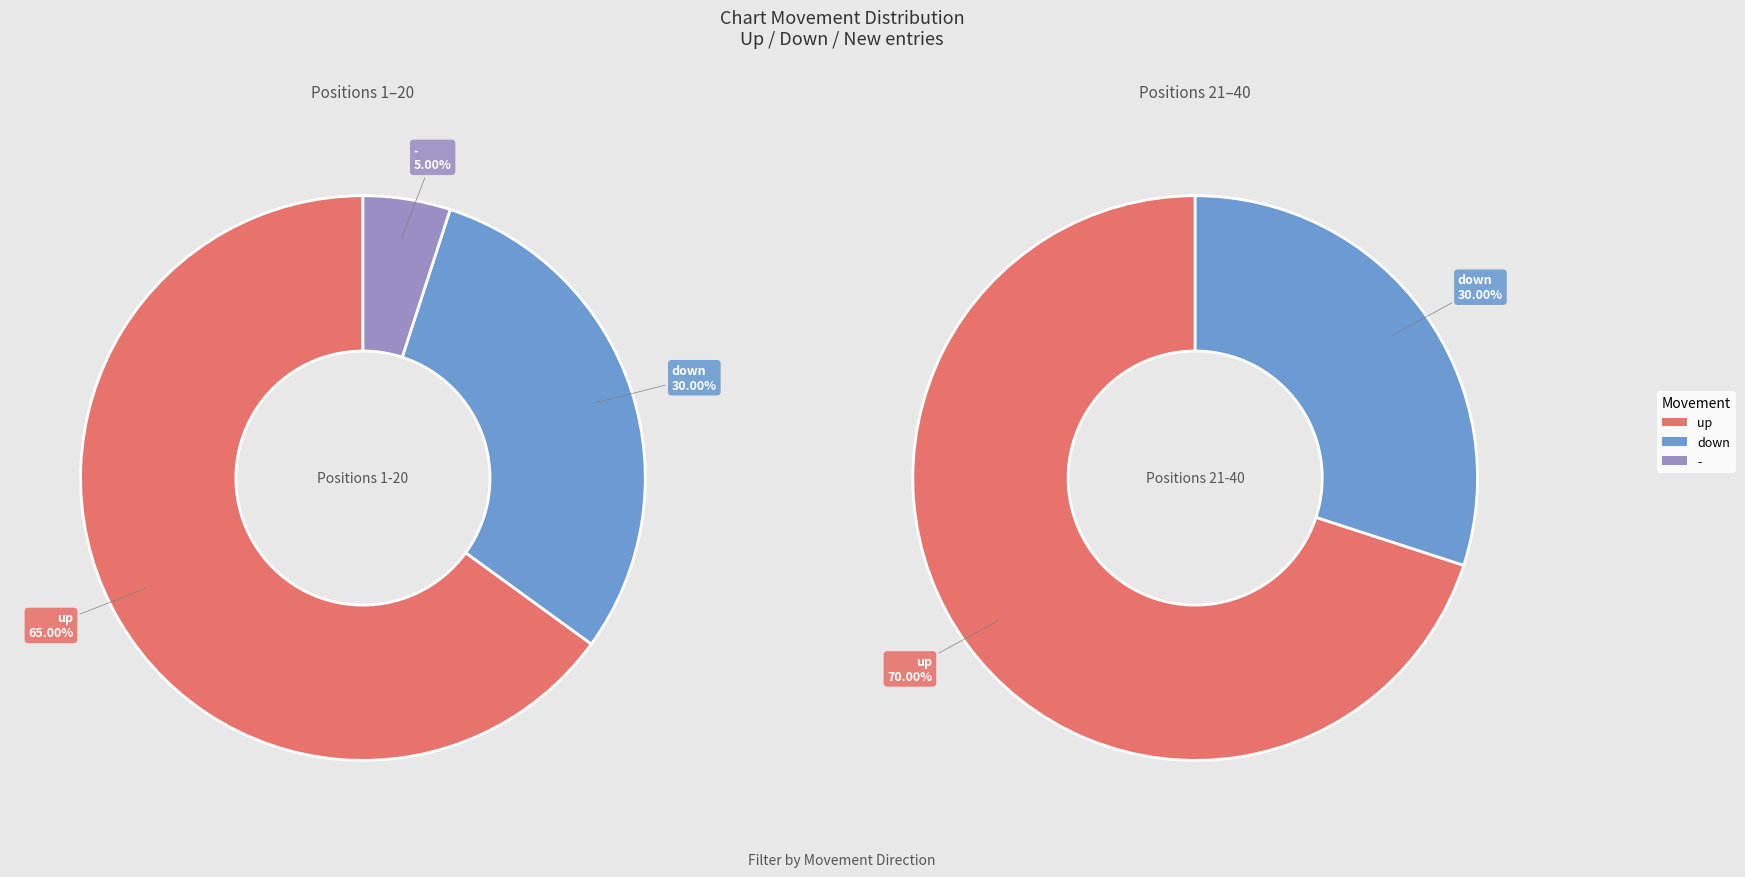

Which slice is the largest?

up